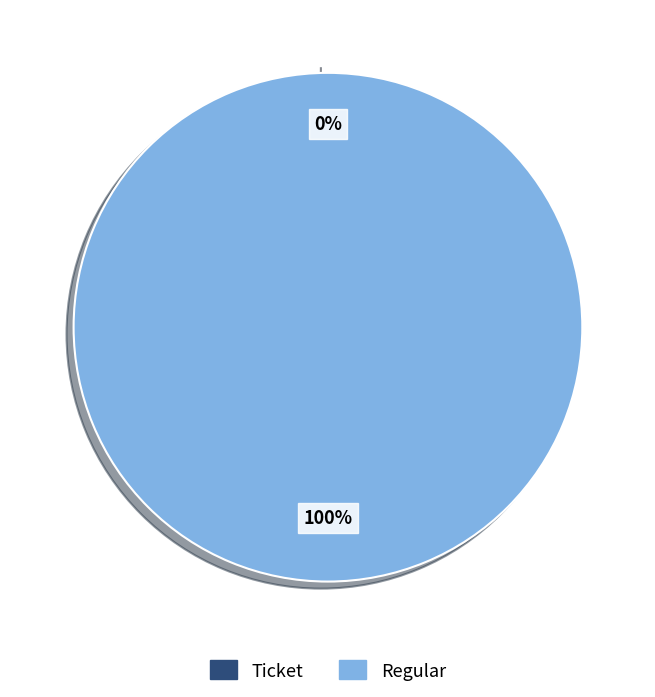

Which slice is the largest?

Regular